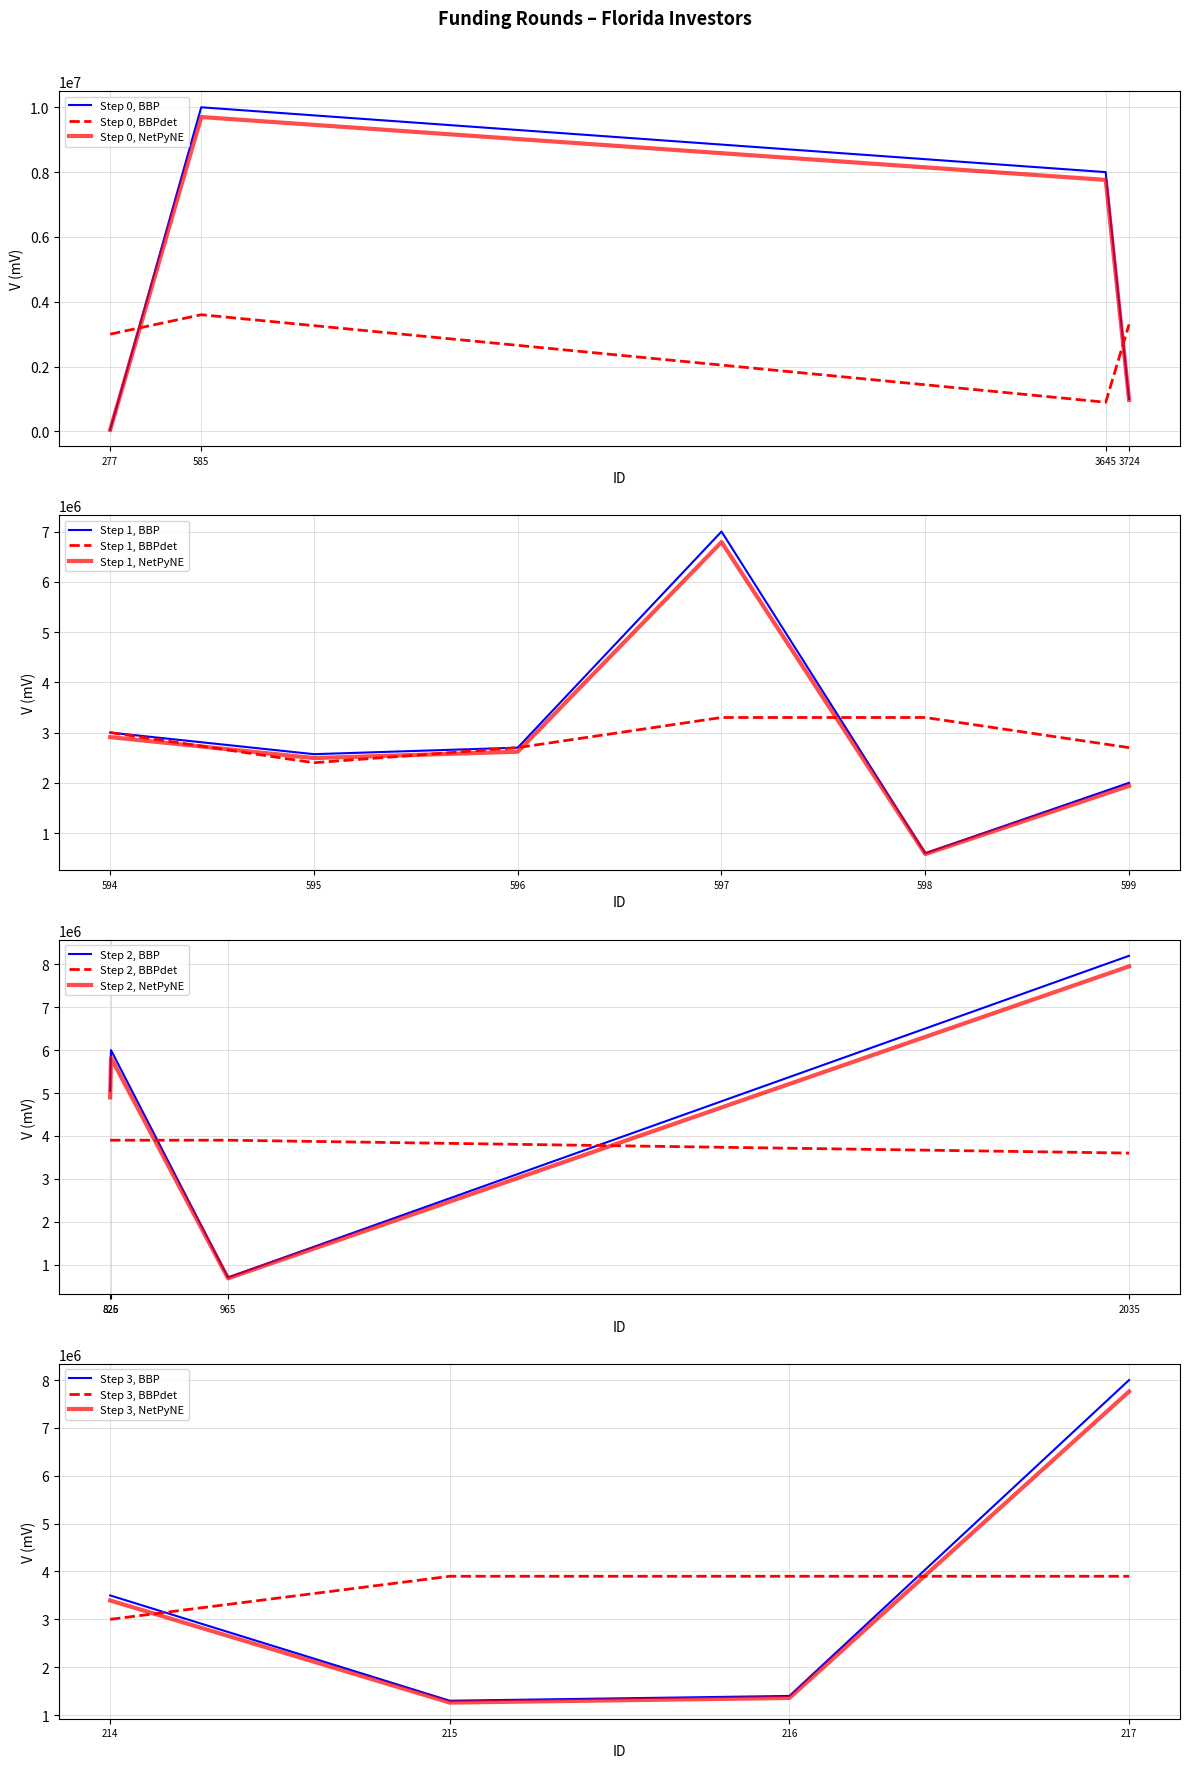

Which series ends up on top after the final intersection of Step 0, BBPdet and Step 0, NetPyNE?

Step 0, BBPdet